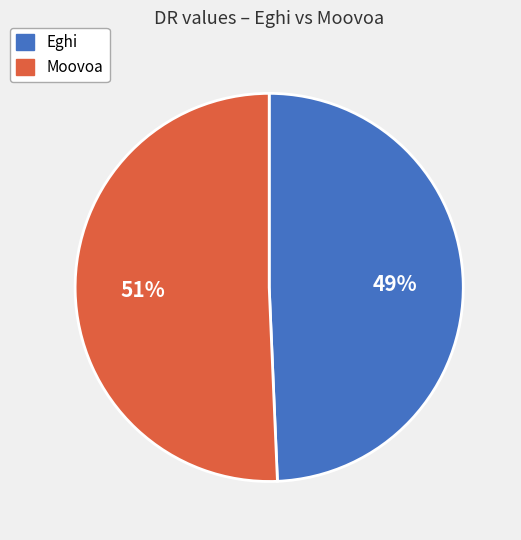

Do Eghi and Moovoa together represent more than half of the pie?

Yes